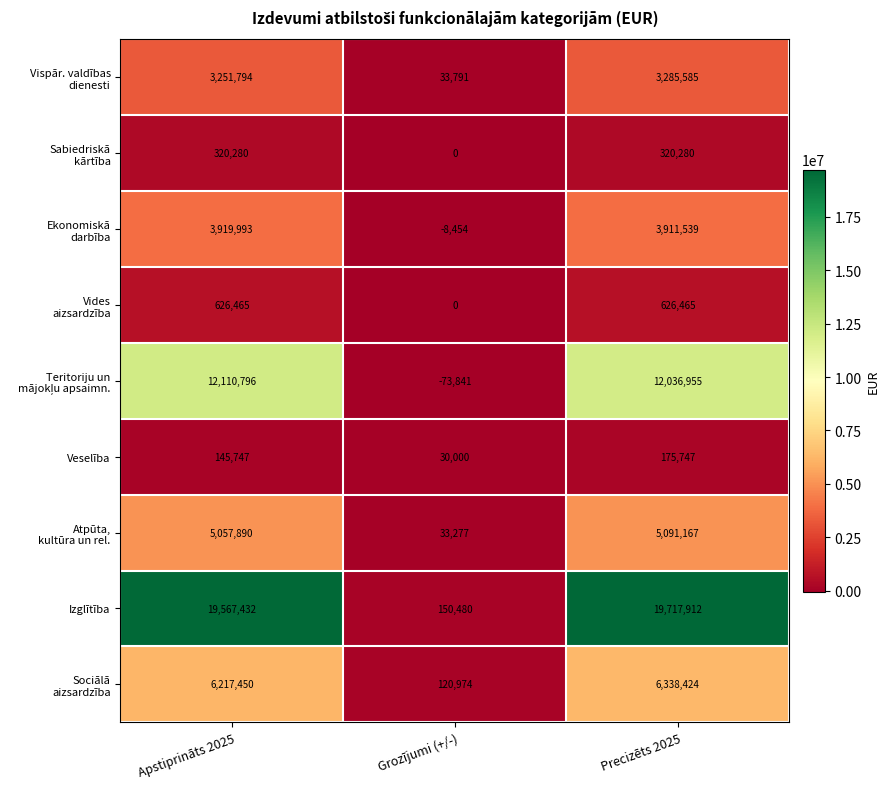

What is the greatest value displayed?

19717912